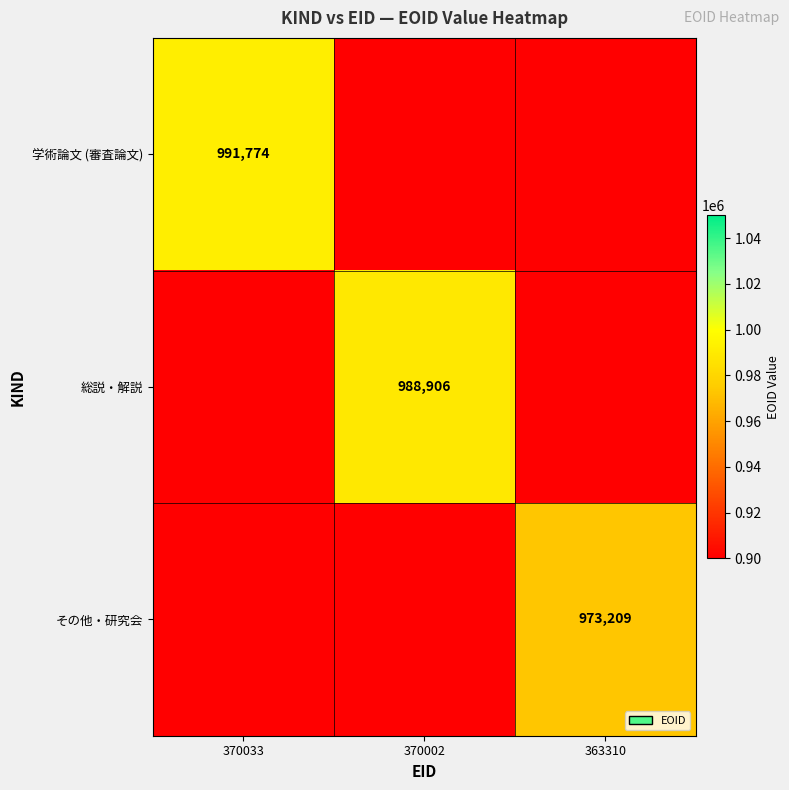

List the labels in order of 学術論文 (審査論文) value, largest first.

370033, 370002, 363310